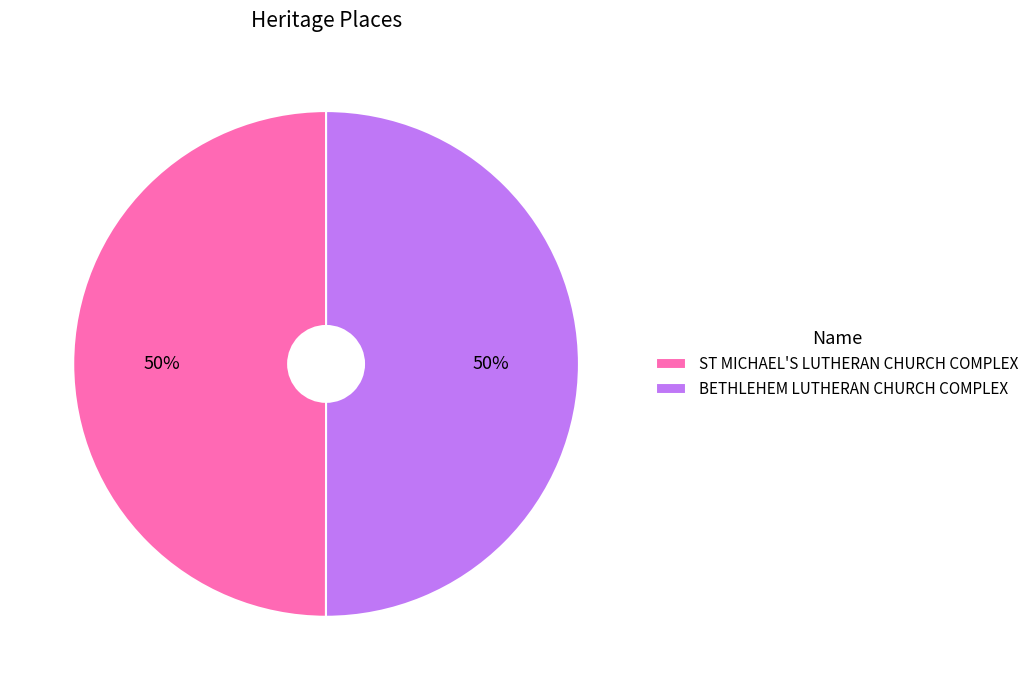

How many slices are in this pie chart?

2